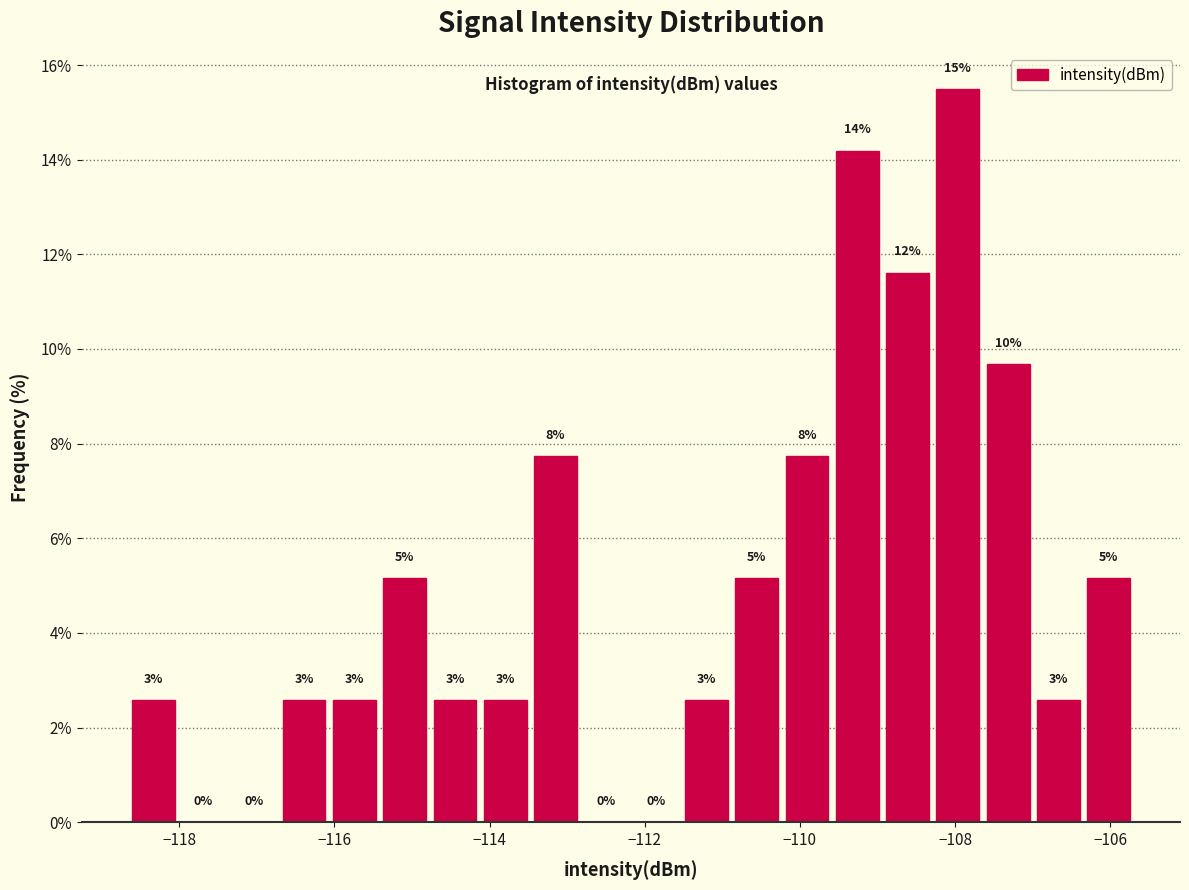

Read against the x-axis, roughly where is the centre of the tallest bar?

-108.0